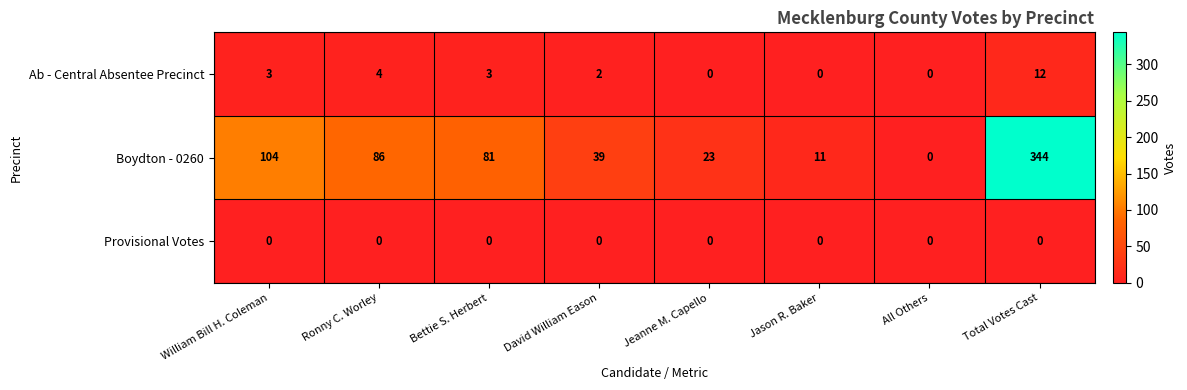

Reading right to left, transcribe all the data shown in this chart.

Ab - Central Absentee Precinct: Total Votes Cast=12	All Others=0	Jason R. Baker=0	Jeanne M. Capello=0	David William Eason=2	Bettie S. Herbert=3	Ronny C. Worley=4	William Bill H. Coleman=3
Boydton - 0260: Total Votes Cast=344	All Others=0	Jason R. Baker=11	Jeanne M. Capello=23	David William Eason=39	Bettie S. Herbert=81	Ronny C. Worley=86	William Bill H. Coleman=104
Provisional Votes: Total Votes Cast=0	All Others=0	Jason R. Baker=0	Jeanne M. Capello=0	David William Eason=0	Bettie S. Herbert=0	Ronny C. Worley=0	William Bill H. Coleman=0